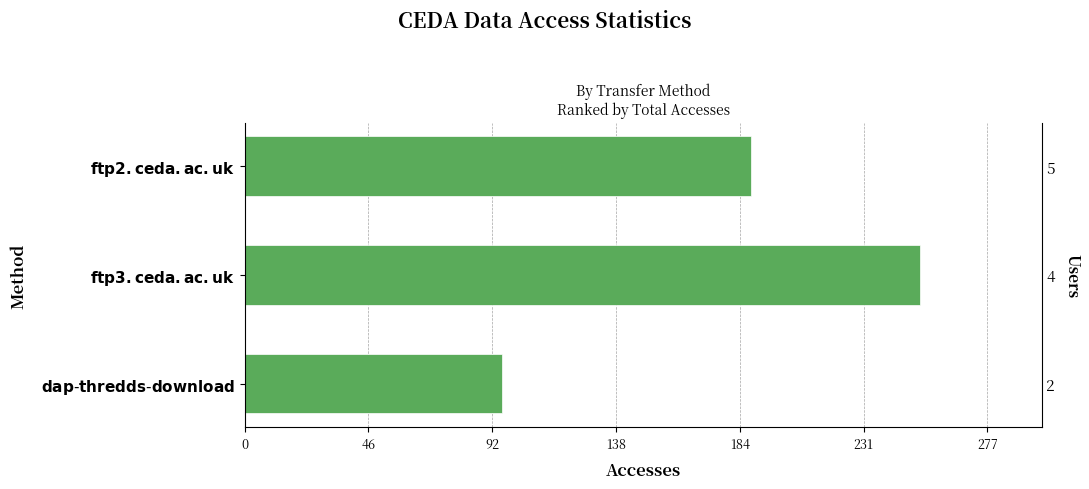

True or false: the data shows 252 at $\bf{ftp3.ceda.ac.uk}$.

True